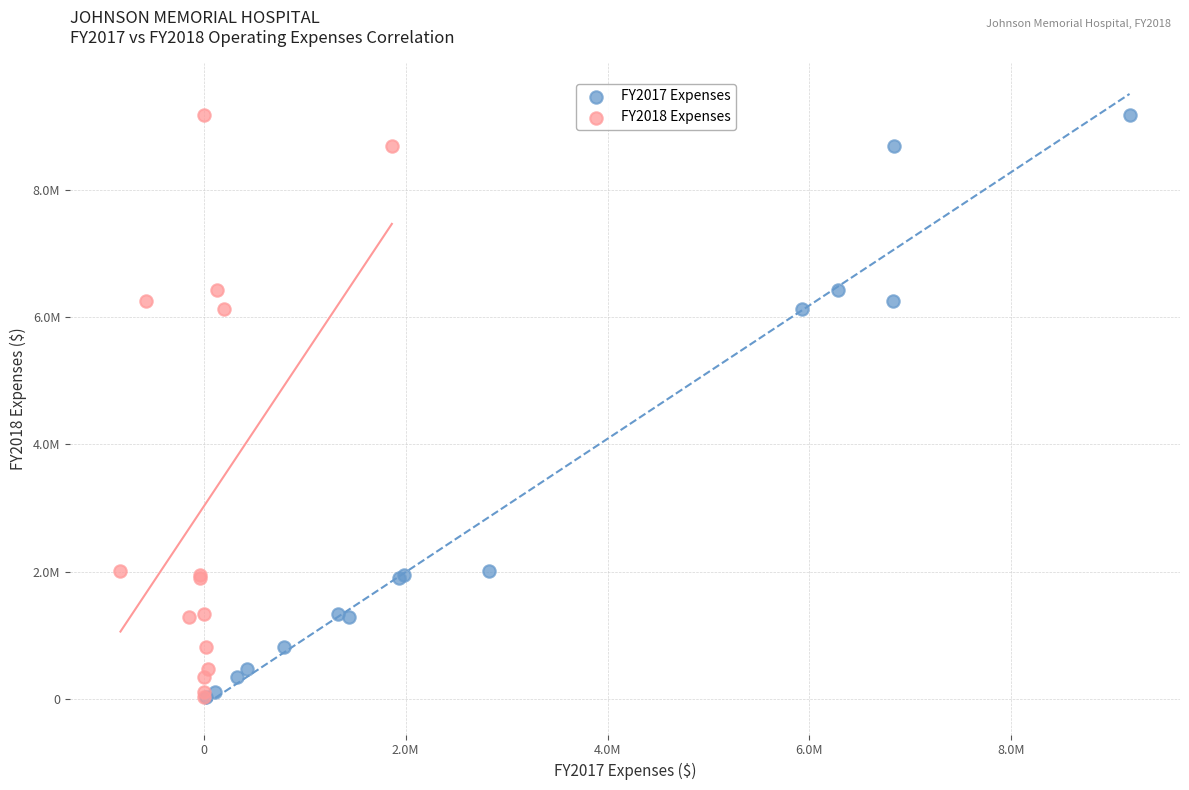

What are all the series names shown in the legend?

FY2017 Expenses, FY2018 Expenses